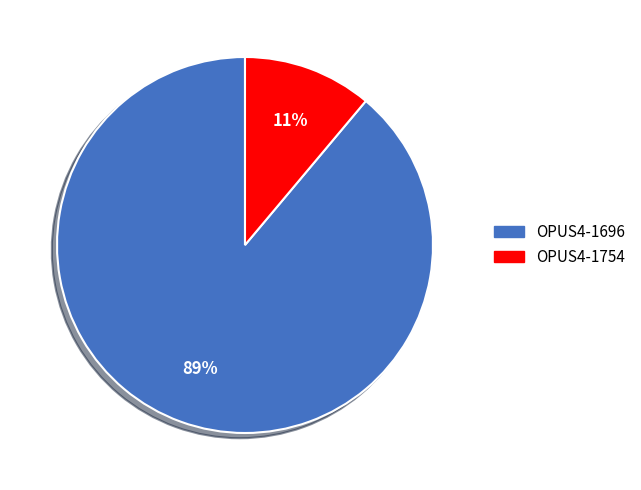

Rank the categories by value from lowest to highest.

OPUS4-1754, OPUS4-1696